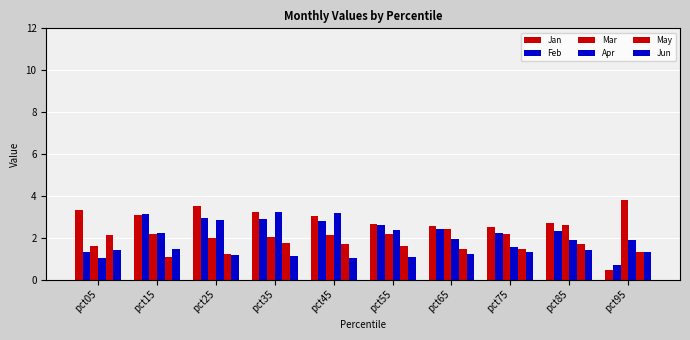

Which category has the lowest value across all series?

pct95